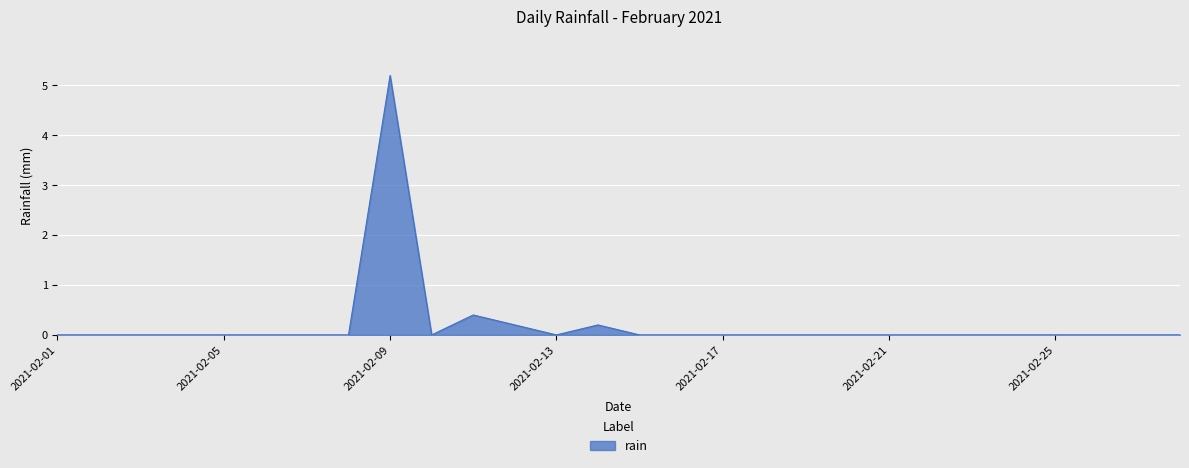

What is the difference between the maximum and second lowest values?

5.2